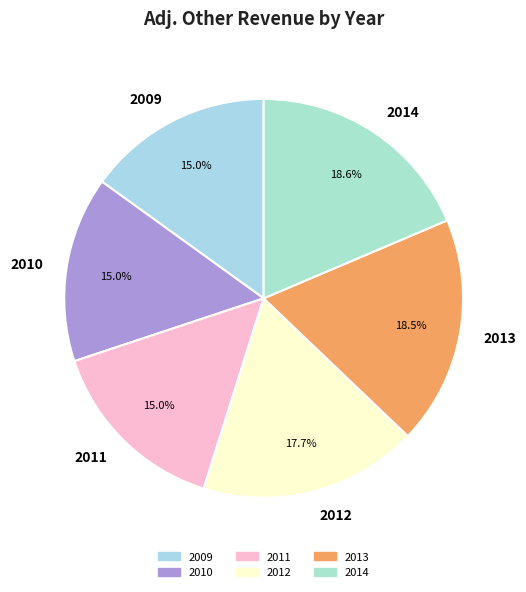

How much of the chart is everything except 2013?

81.5%